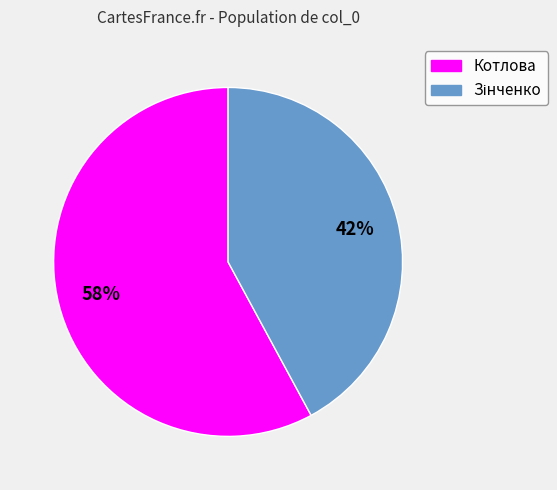

To the nearest percent, what percentage of the pie is Котлова?

58%